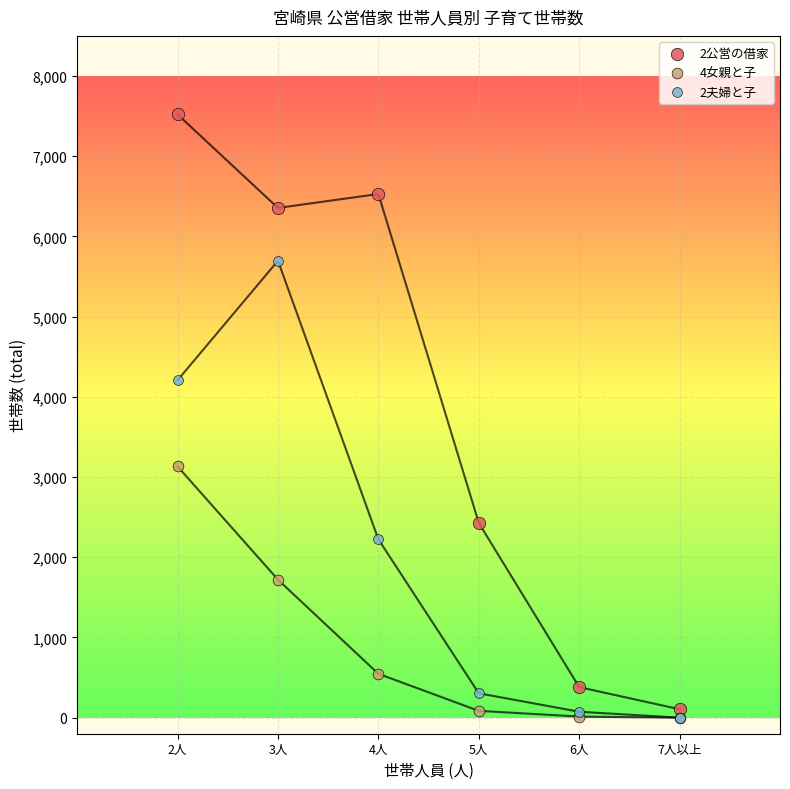

Across all series, what Y value is closest to 3760?

4207